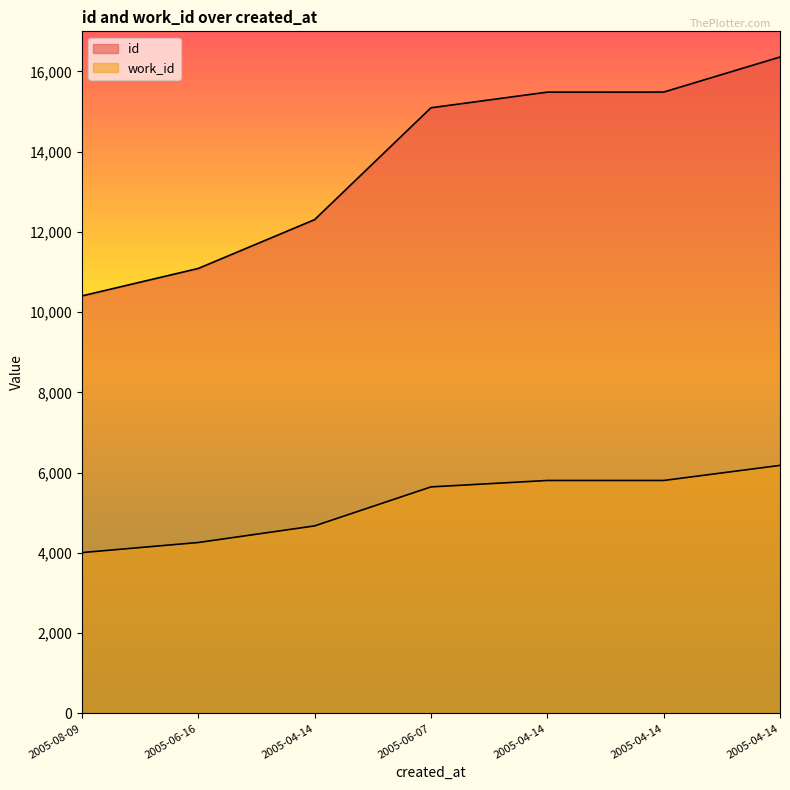

Reading right to left, extract all data points from this chart.

id: 16360	15486	15485	15095	12307	11091	10406
work_id: 6183	5807	5807	5647	4675	4261	4010